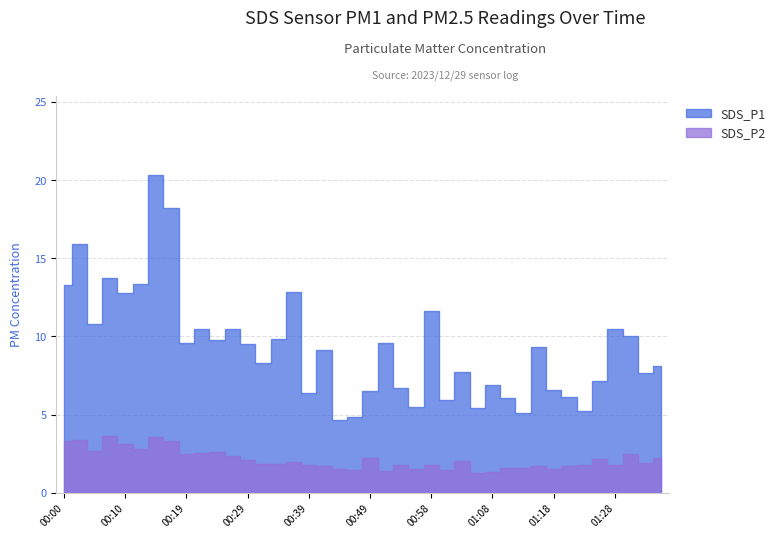

True or false: SDS_P2 has more than 1 interior local peaks.

True